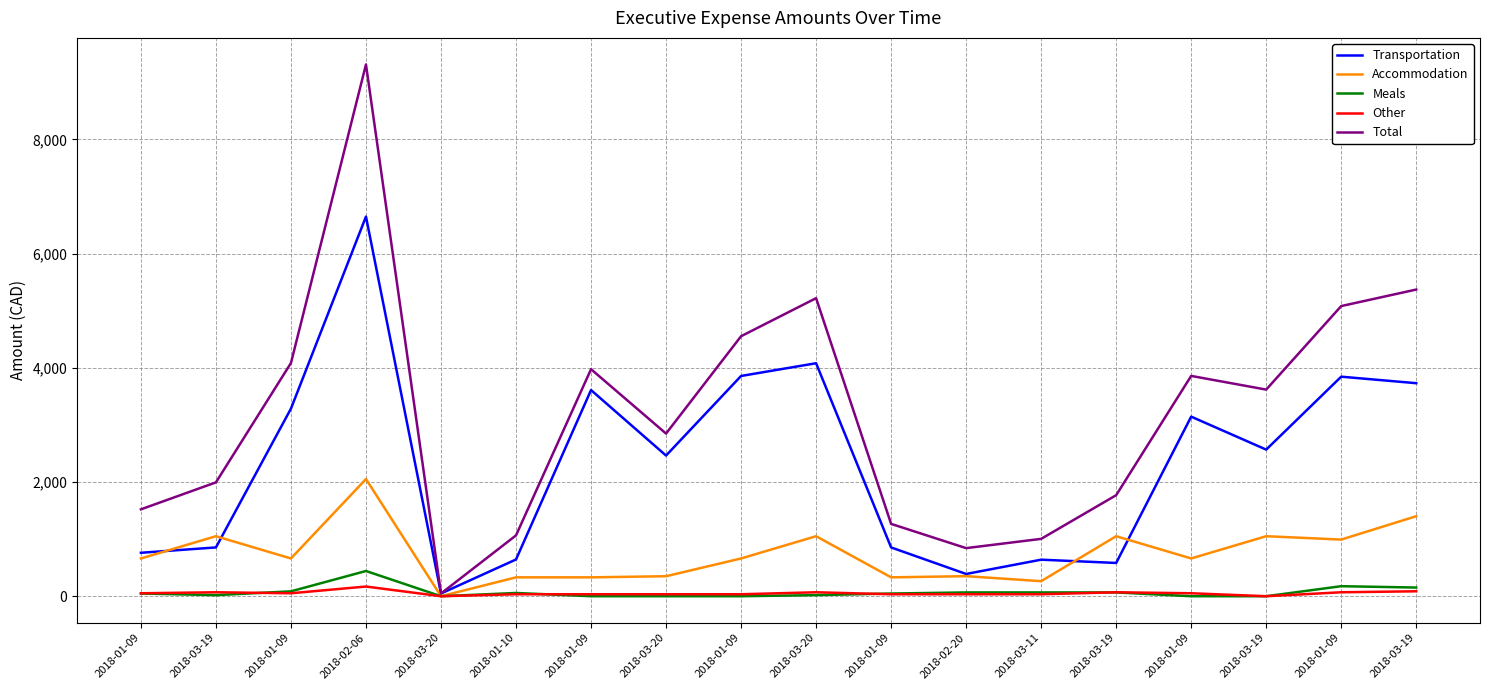

At which category does Meals reach its first local valley?

2018-03-19